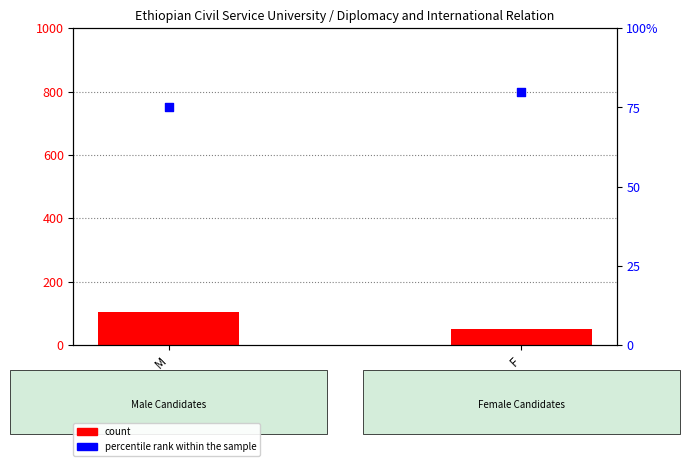

At which category is the sum across all series the highest?

M